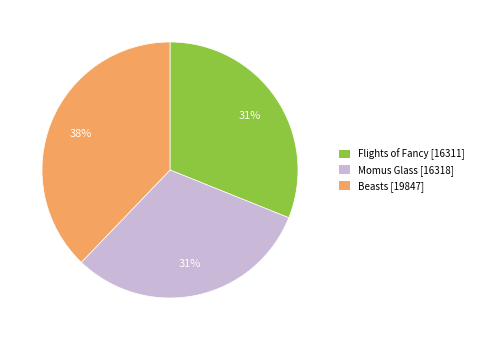

To the nearest percent, what is the combined percentage of Beasts and Flights of Fancy?

69%